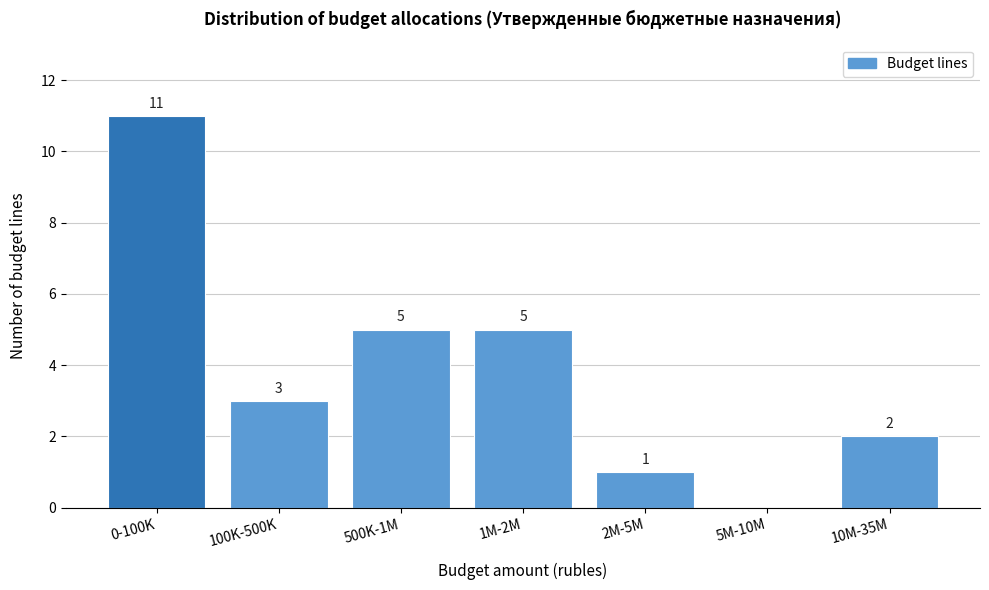

Reading left to right, transcribe all the data shown in this chart.

0-100K=11	100K-500K=3	500K-1M=5	1M-2M=5	2M-5M=1	5M-10M=0	10M-35M=2